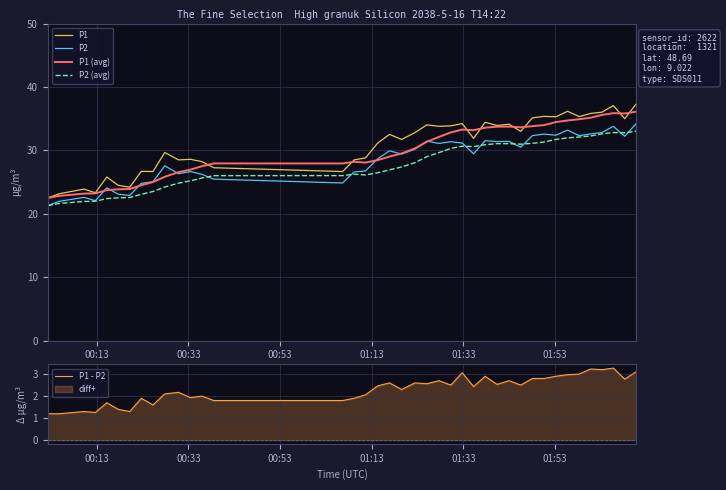

True or false: P2 and P1 intersect in this chart.

False